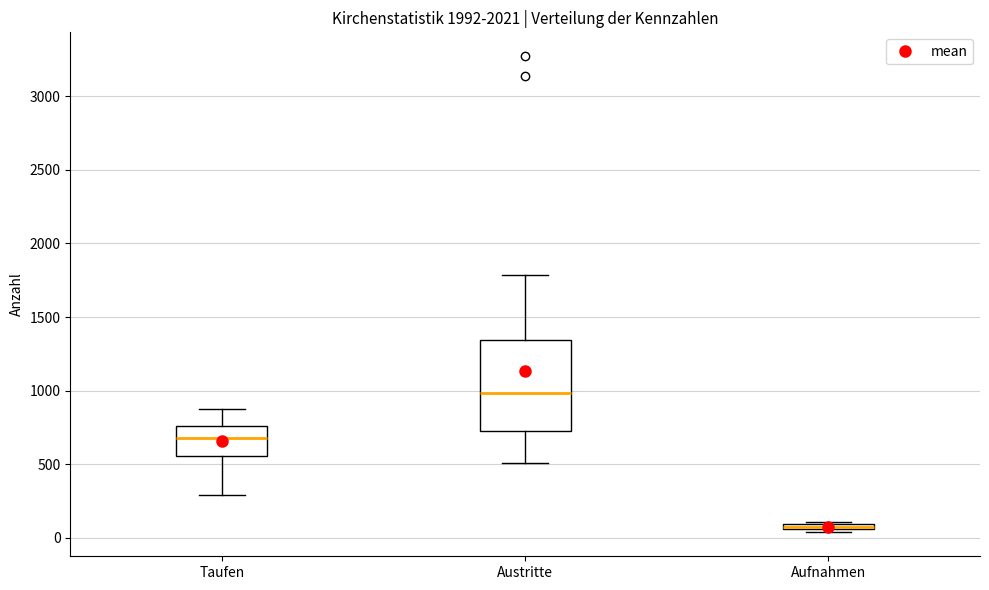

Where does the median line of the box for Taufen sit on the y-axis? The values are not printed on the chart, so give them approximately, as read against the axis.

700